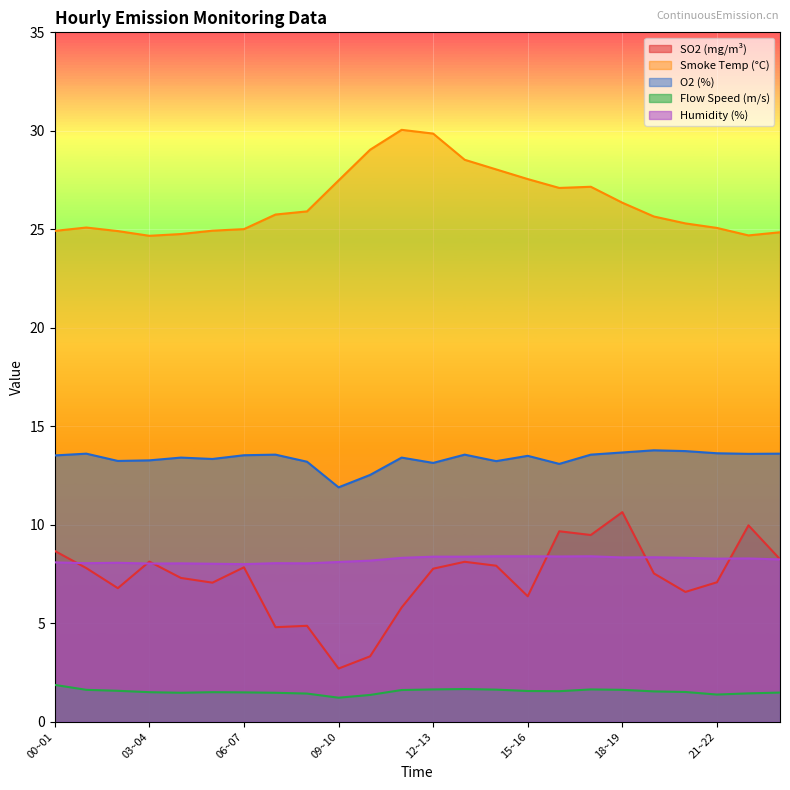

What is the label of the 22nd point from the right?

02~03